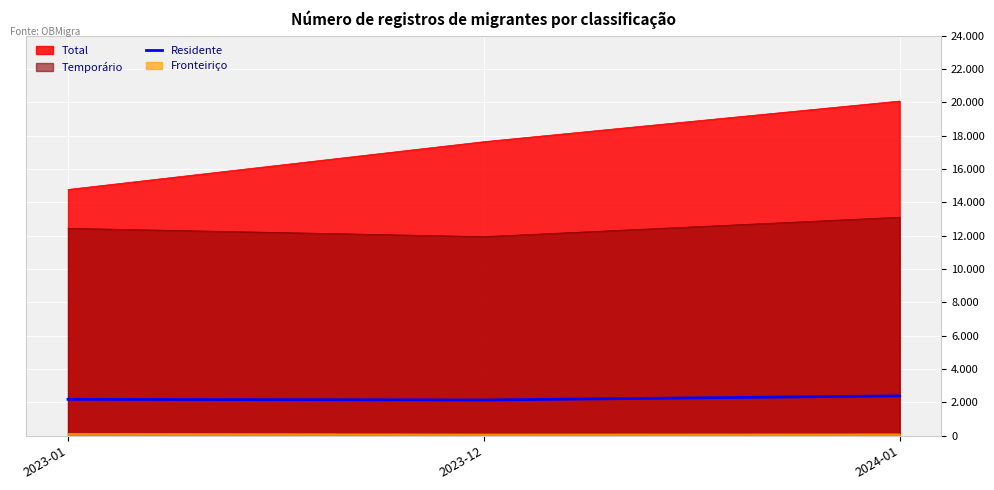

The chart shows a value of 2397 at 2024-01. True or false?

True